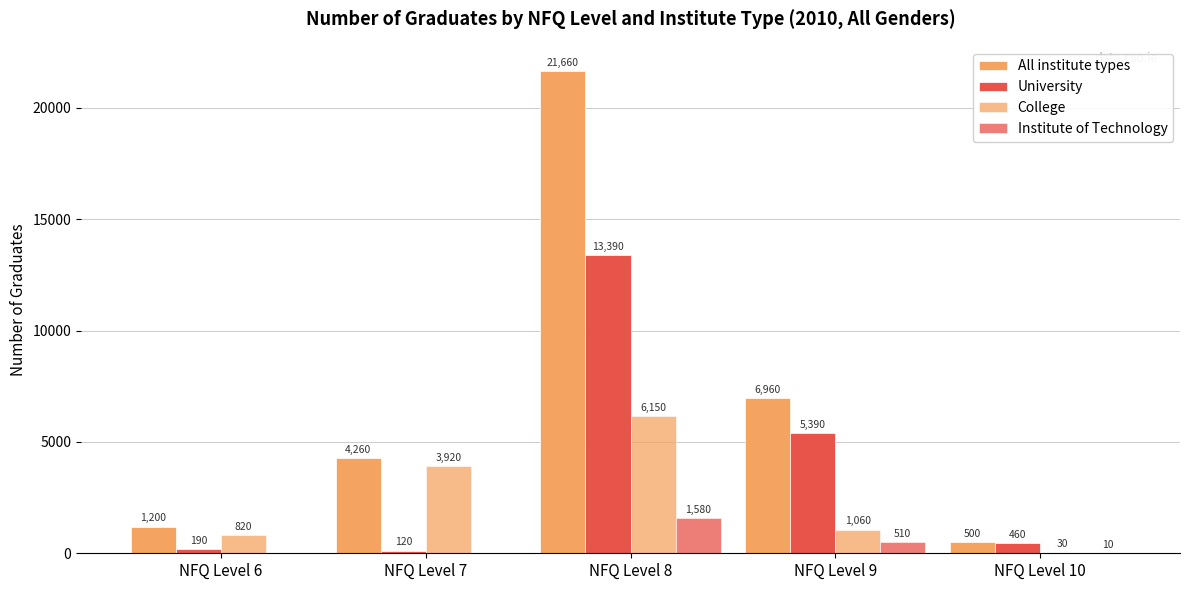

List the labels in order of All institute types value, largest first.

NFQ Level 8, NFQ Level 9, NFQ Level 7, NFQ Level 6, NFQ Level 10